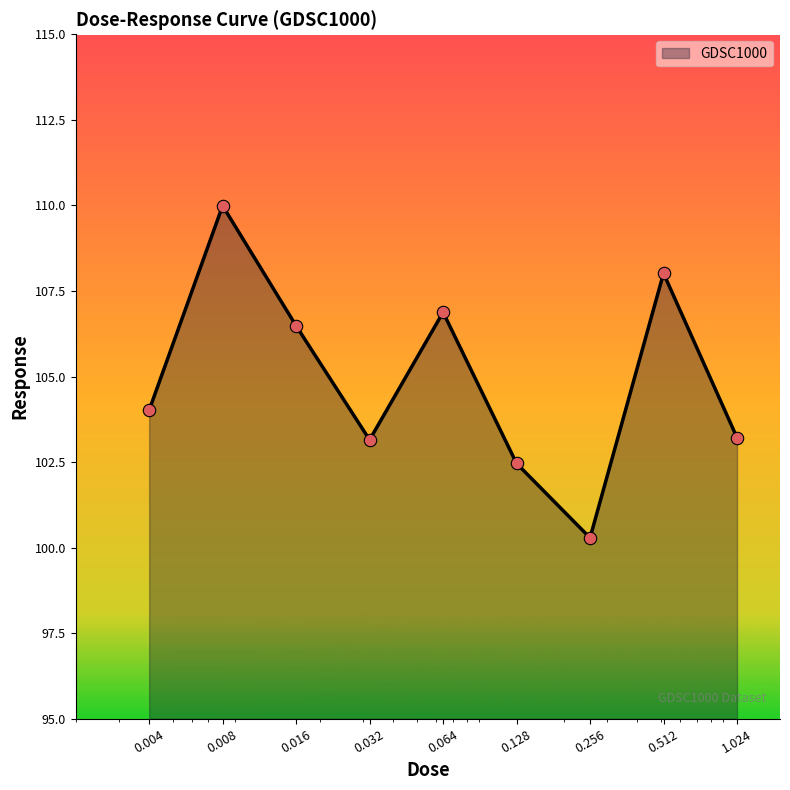

What is the smallest value displayed?

100.3